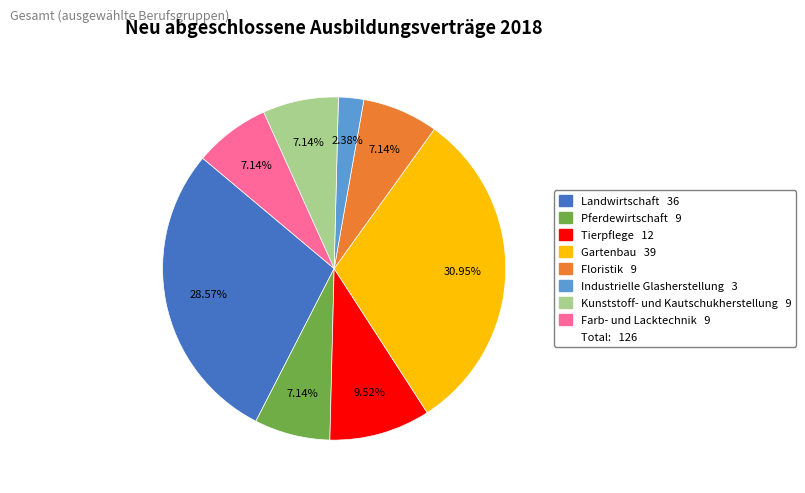

Is there a majority slice in this chart?

No